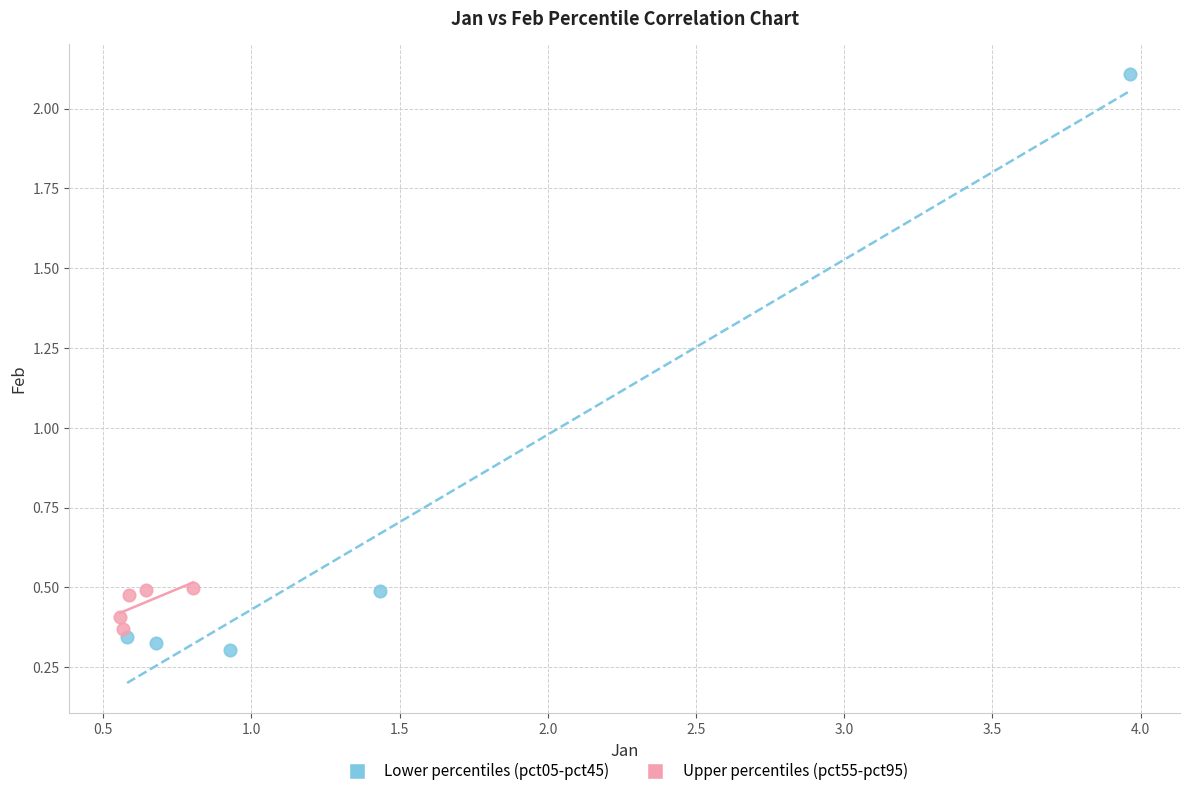

What are all the series names shown in the legend?

Lower percentiles (pct05-pct45), Upper percentiles (pct55-pct95)